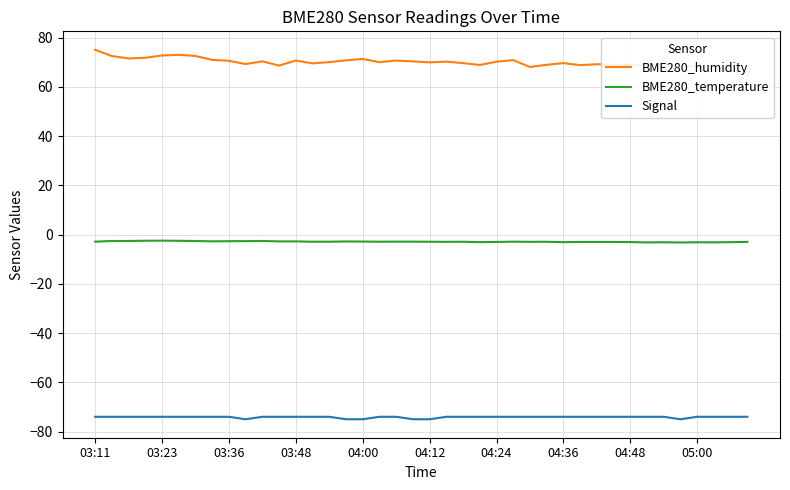

What is the value of the BME280_humidity point at the 27th from the left?

68.1